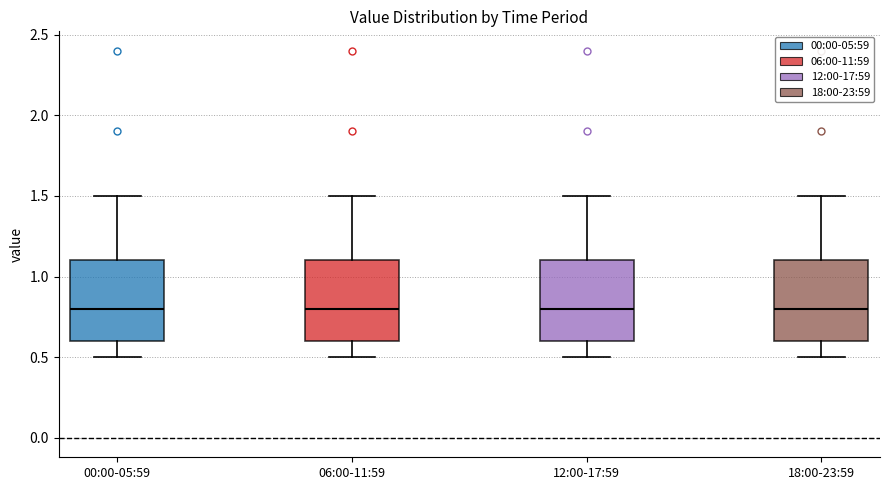

Reading left to right, transcribe this box plot: for each box, give where its median line is, the range the box spans, and where its two whiskers end, as read against the y-axis. The values are not printed on the chart, so give them approximately, as read against the axis.

00:00-05:59: median 0.8, box 0.6 to 1.1, whiskers 0.5 to 1.5
06:00-11:59: median 0.8, box 0.6 to 1.1, whiskers 0.5 to 1.5
12:00-17:59: median 0.8, box 0.6 to 1.1, whiskers 0.5 to 1.5
18:00-23:59: median 0.8, box 0.6 to 1.1, whiskers 0.5 to 1.5